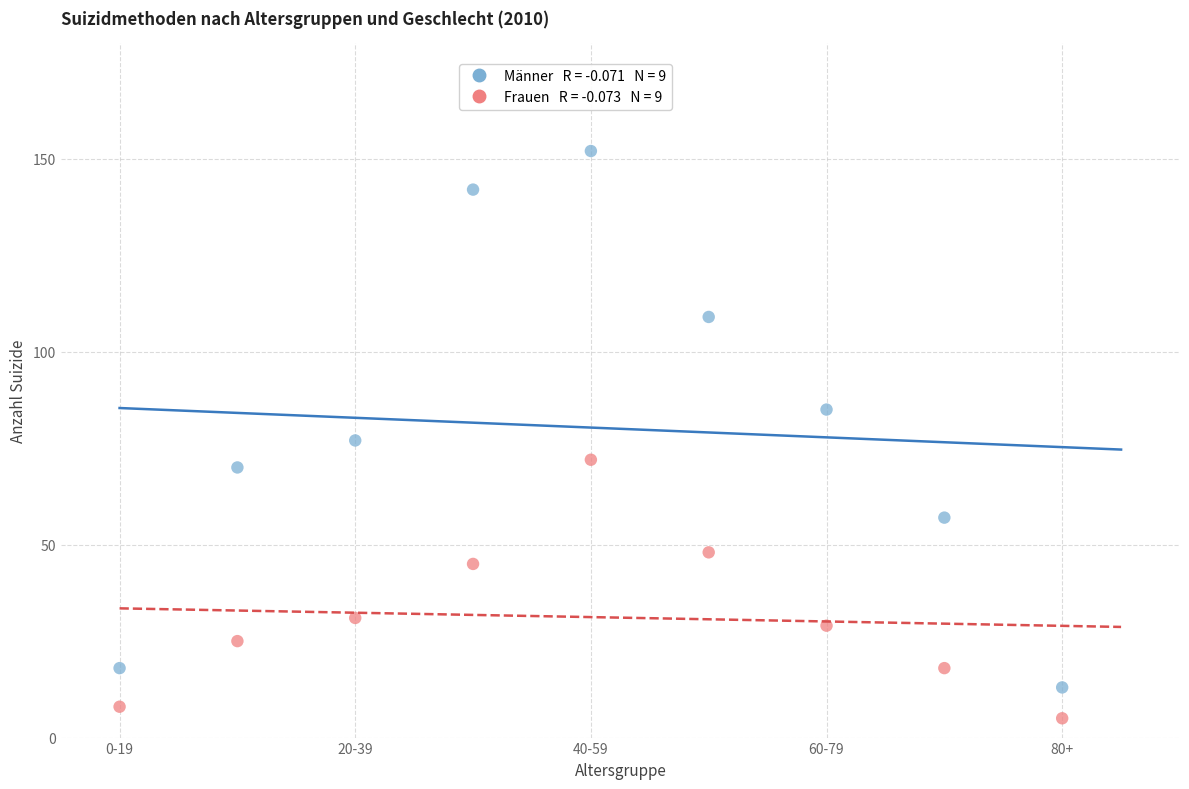

Across all data points, what is the range of Y values (max minus min)?

147